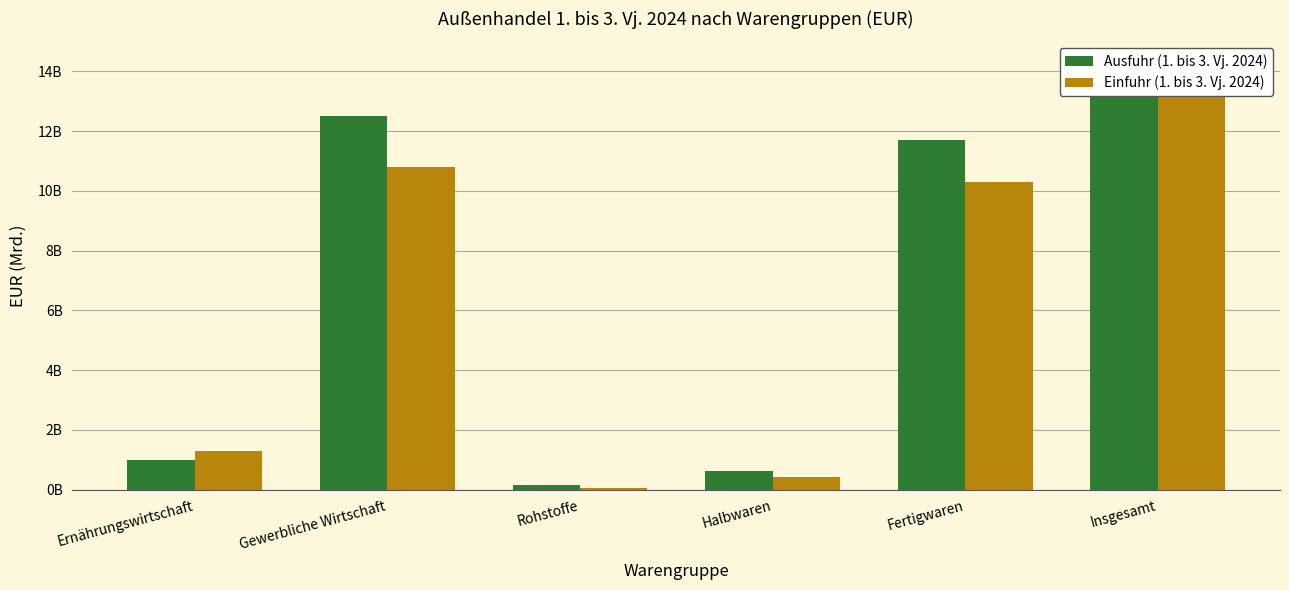

What is the difference between the maximum and minimum values in the Ausfuhr (1. bis 3. Vj. 2024) series?

14009374466